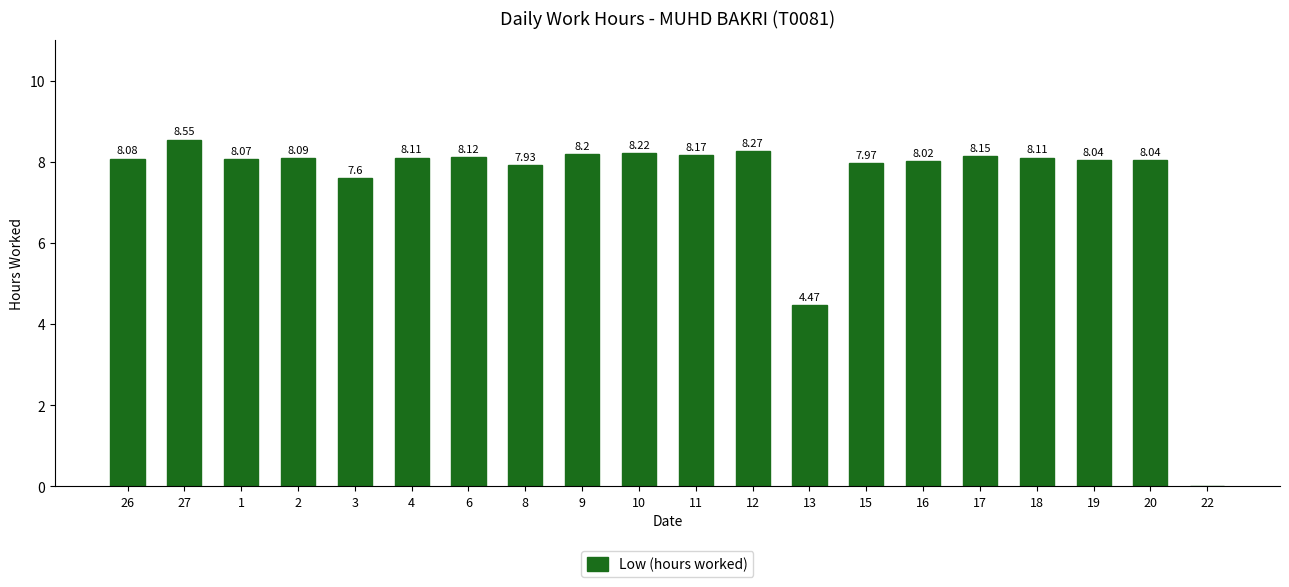

What is the sum of all values?

150.2